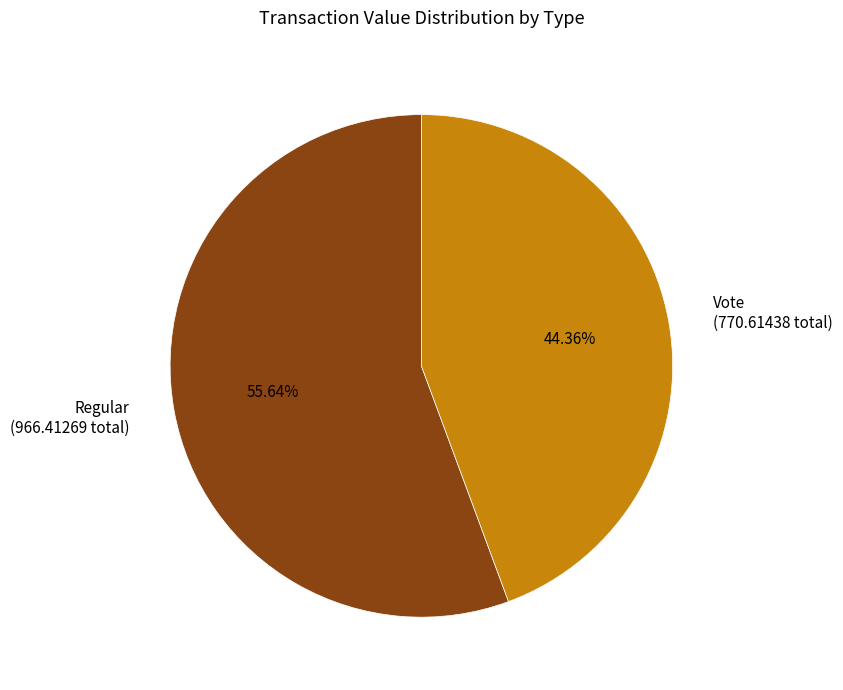

Rank the categories by value from lowest to highest.

Vote (770.61438 total), Regular (966.41269 total)